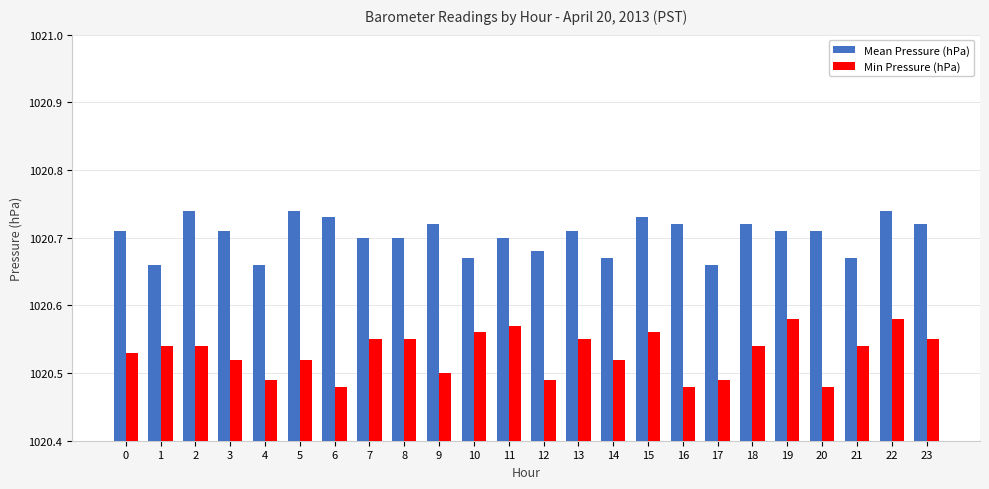

Reading left to right, what are all the values shown in this chart?

Mean Pressure (hPa): 1020.7	1020.7	1020.7	1020.7	1020.7	1020.7	1020.7	1020.7	1020.7	1020.7	1020.7	1020.7	1020.7	1020.7	1020.7	1020.7	1020.7	1020.7	1020.7	1020.7	1020.7	1020.7	1020.7	1020.7
Min Pressure (hPa): 1020.5	1020.5	1020.5	1020.5	1020.5	1020.5	1020.5	1020.5	1020.5	1020.5	1020.6	1020.6	1020.5	1020.5	1020.5	1020.6	1020.5	1020.5	1020.5	1020.6	1020.5	1020.5	1020.6	1020.5